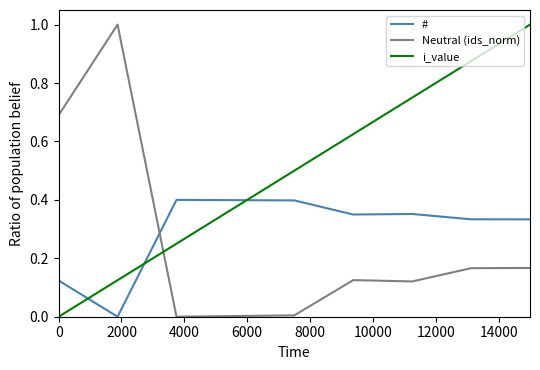

True or false: # and Neutral (ids_norm) intersect in this chart.

True